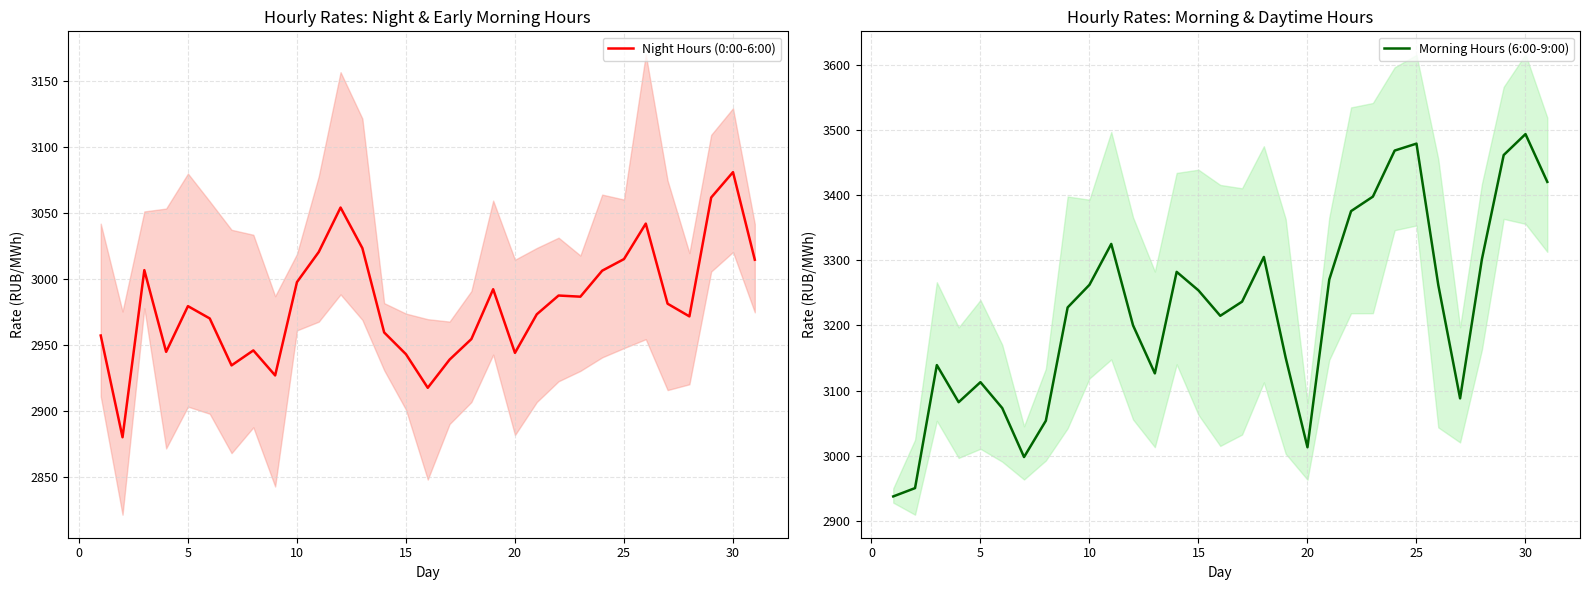

After their last crossing, which series has the higher values: Night Hours (0:00-6:00) or Morning Hours (6:00-9:00)?

Morning Hours (6:00-9:00)